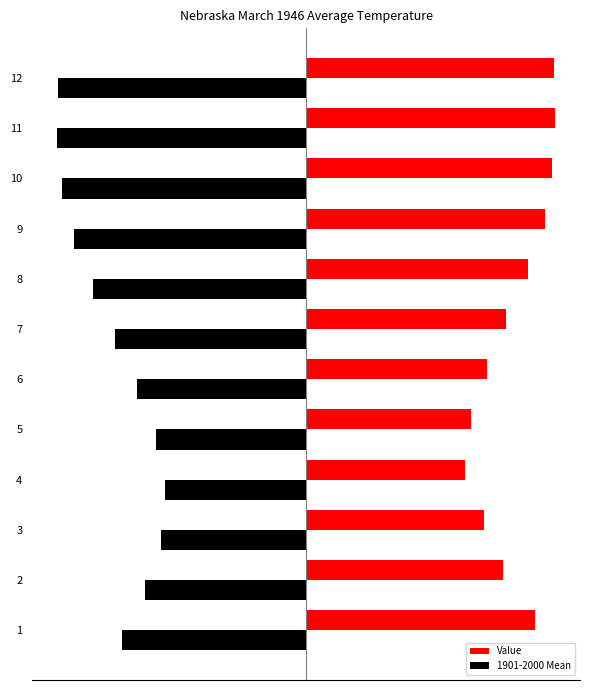

What are all the series names shown in the legend?

Value, 1901-2000 Mean